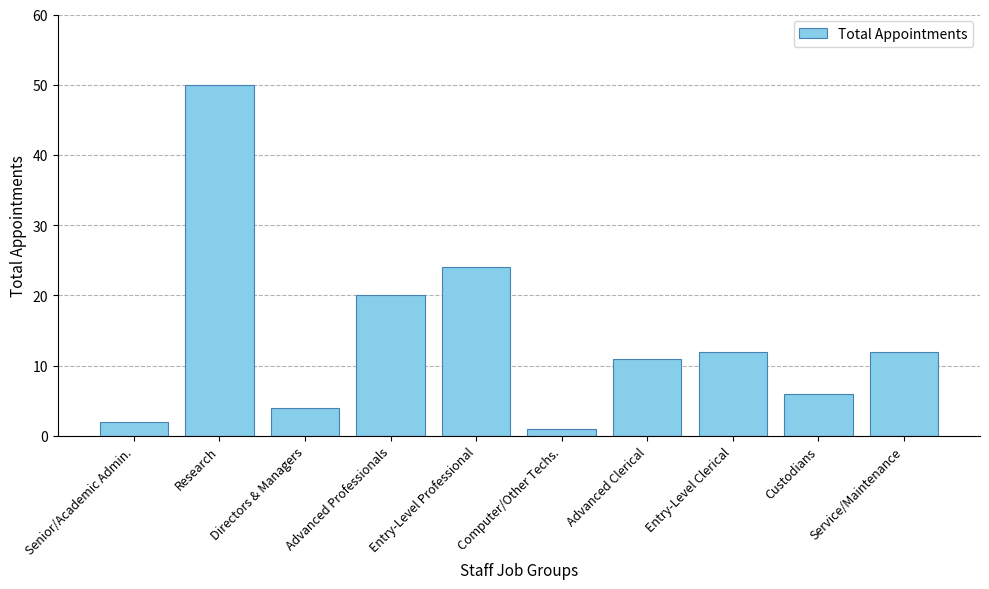

What is the smallest value displayed?

1